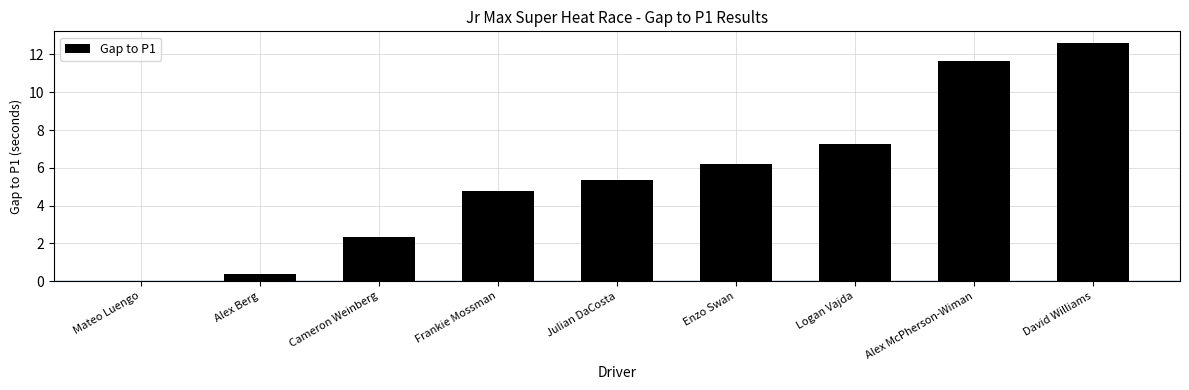

True or false: the data shows 5.9 at Mateo Luengo.

False